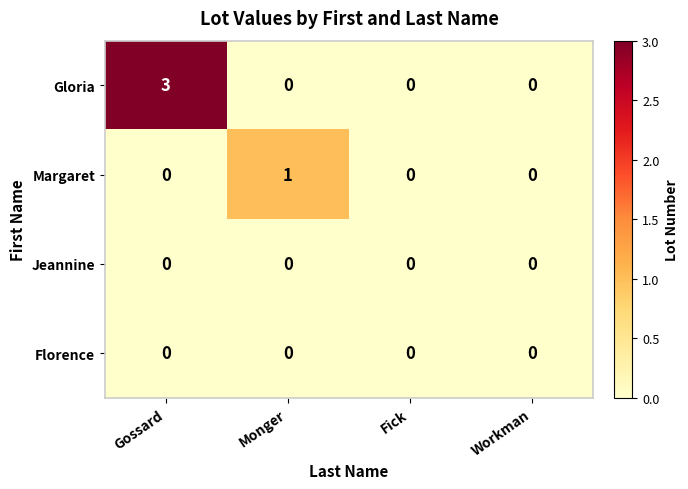

What is the difference between the maximum and minimum values in the Gloria series?

3